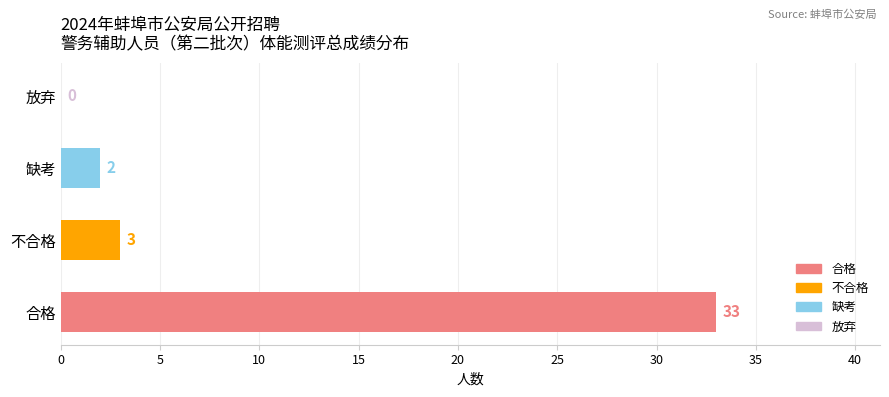

Which category has the highest value across all series?

合格